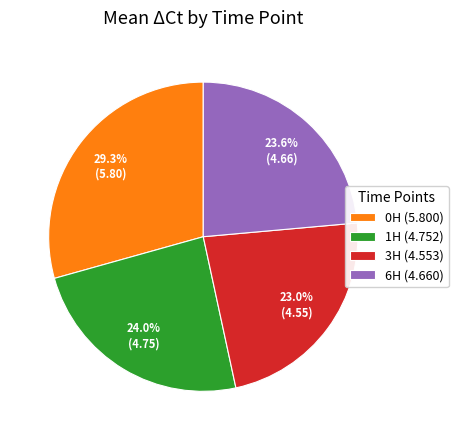

How many slices are in this pie chart?

4